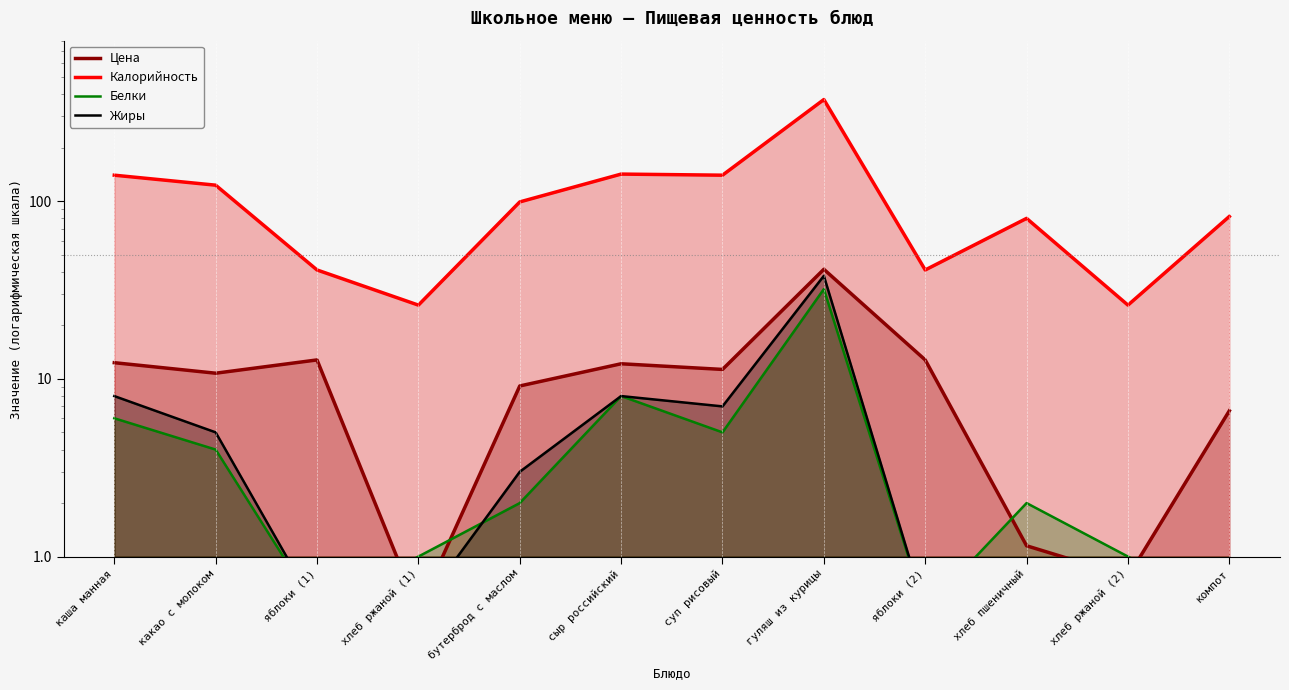

In Калорийность, how many points are higher than both neighbors (excluding endpoints)?

3